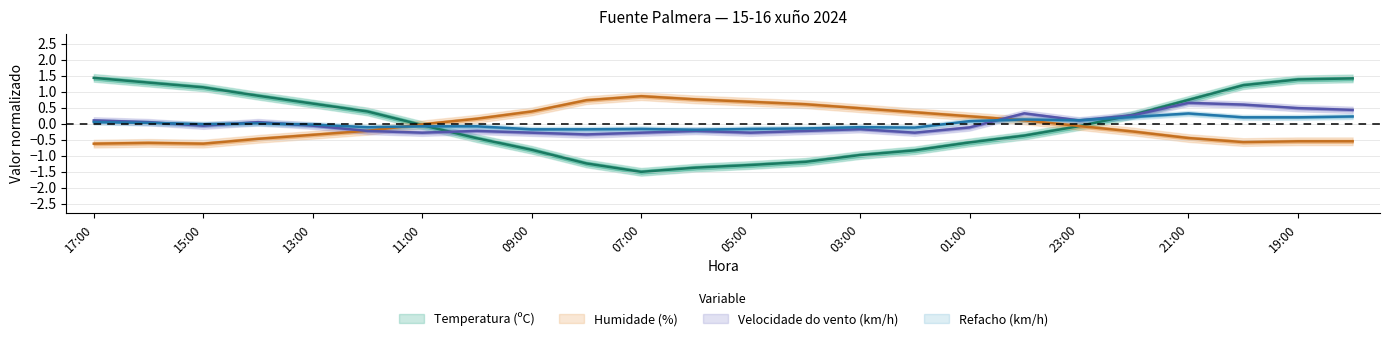

True or false: Humidade (%) has a value of -0.2 at 22:00.

True